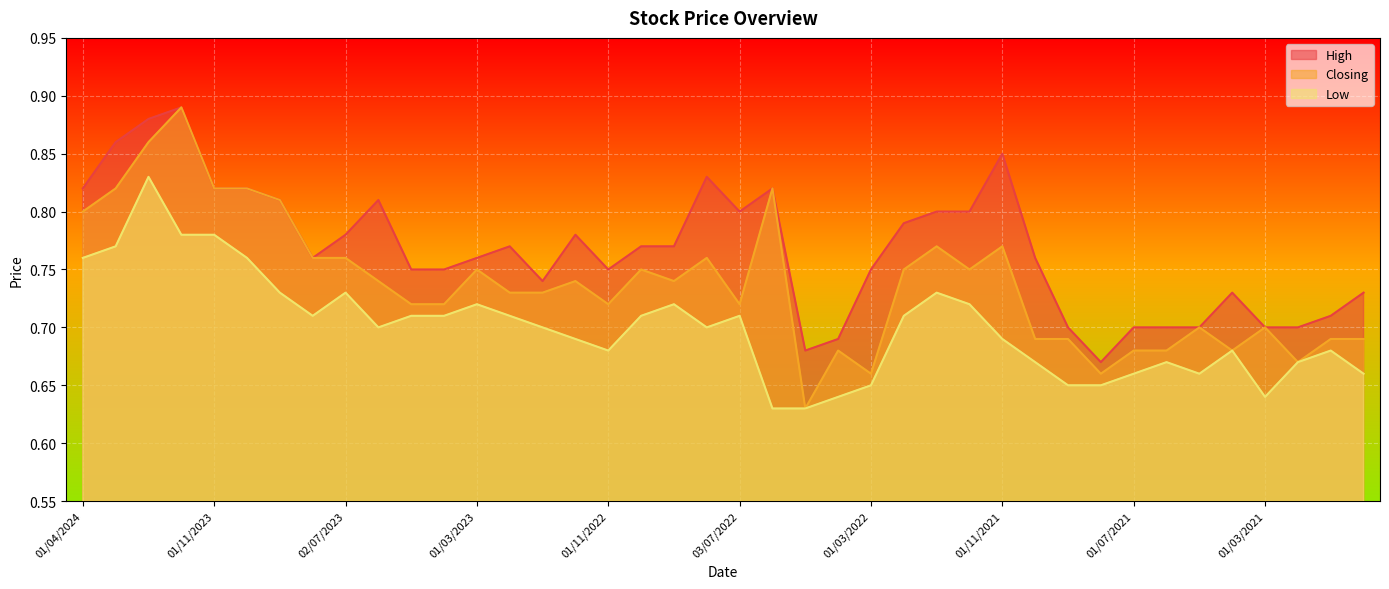

What are all the series names shown in the legend?

High, Closing, Low